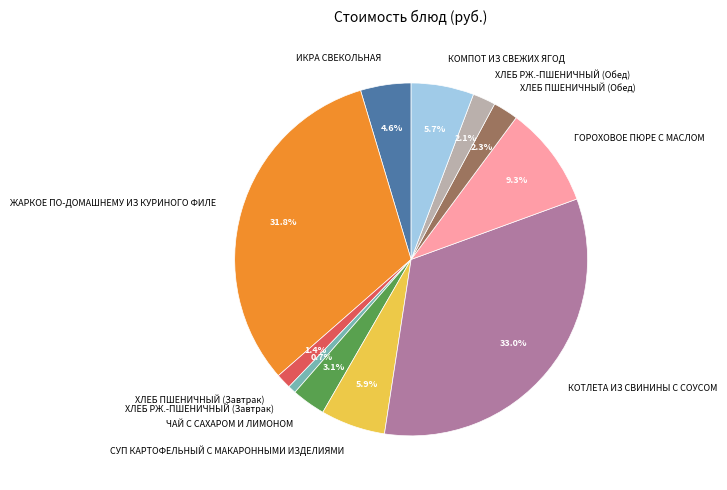

What is the smallest slice in the pie chart?

ХЛЕБ РЖ.-ПШЕНИЧНЫЙ (Завтрак)